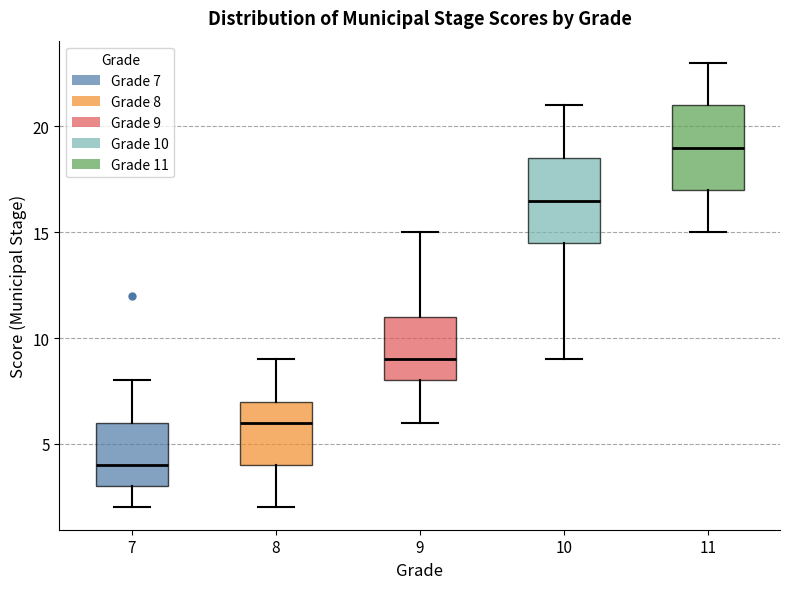

Reading left to right, transcribe this box plot: for each box, give where its median line is, the range the box spans, and where its two whiskers end, as read against the y-axis. The values are not printed on the chart, so give them approximately, as read against the axis.

7: median 4.0, box 3.0 to 6.0, whiskers 2.0 to 8.0
8: median 6.0, box 4.0 to 7.0, whiskers 2.0 to 9.0
9: median 9.0, box 8.0 to 11.0, whiskers 6.0 to 15.0
10: median 16.5, box 14.5 to 18.5, whiskers 9.0 to 21.0
11: median 19.0, box 17.0 to 21.0, whiskers 15.0 to 23.0